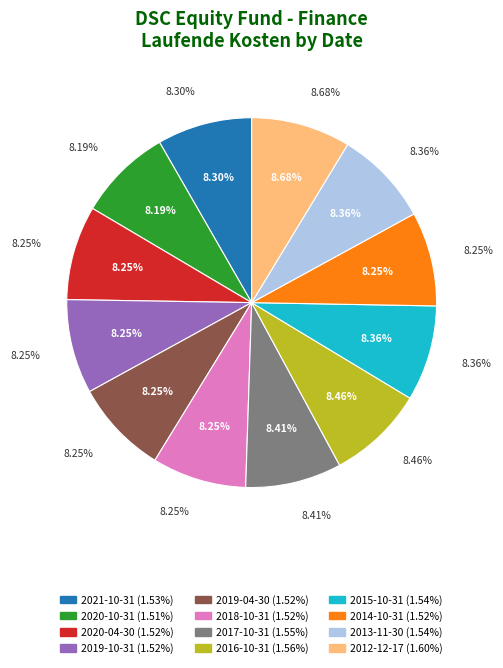

How many slices are in this pie chart?

12